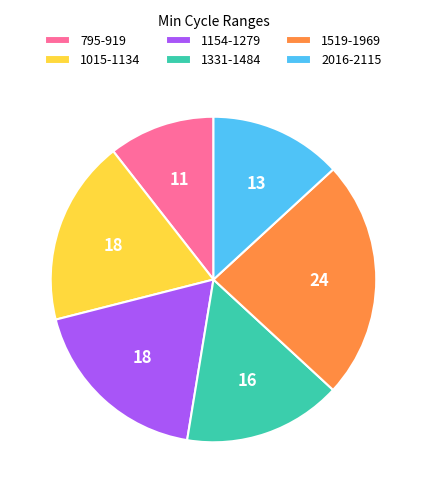

The 1519-1969 slice represents 24% of the pie. True or false?

True